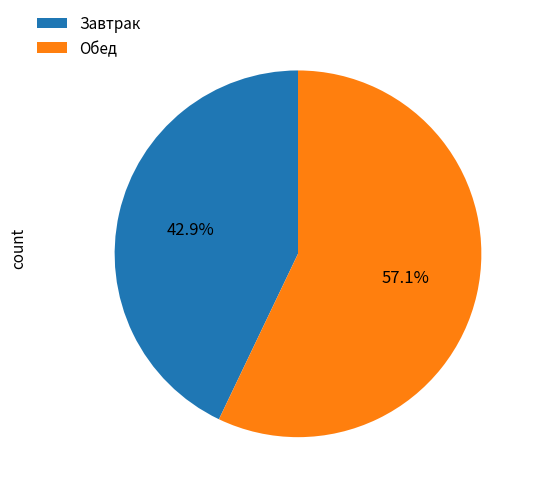

True or false: Завтрак accounts for 37% of the total.

False